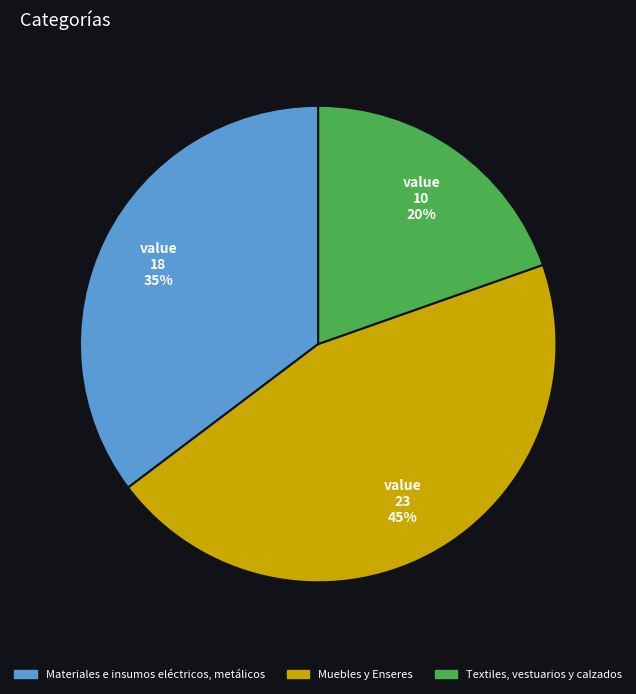

Rank the categories by value from highest to lowest.

Muebles y Enseres, Materiales e insumos eléctricos, metálicos, Textiles, vestuarios y calzados